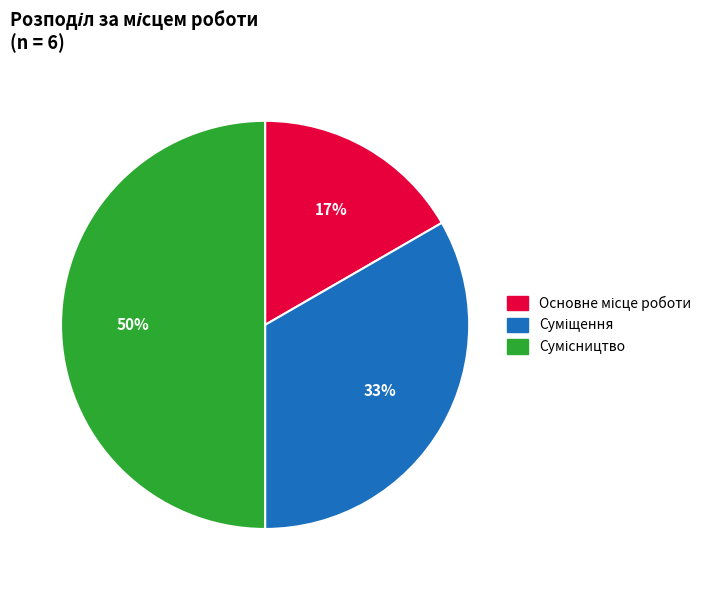

To the nearest percent, what is the difference between the largest and smallest slice percentages?

33%